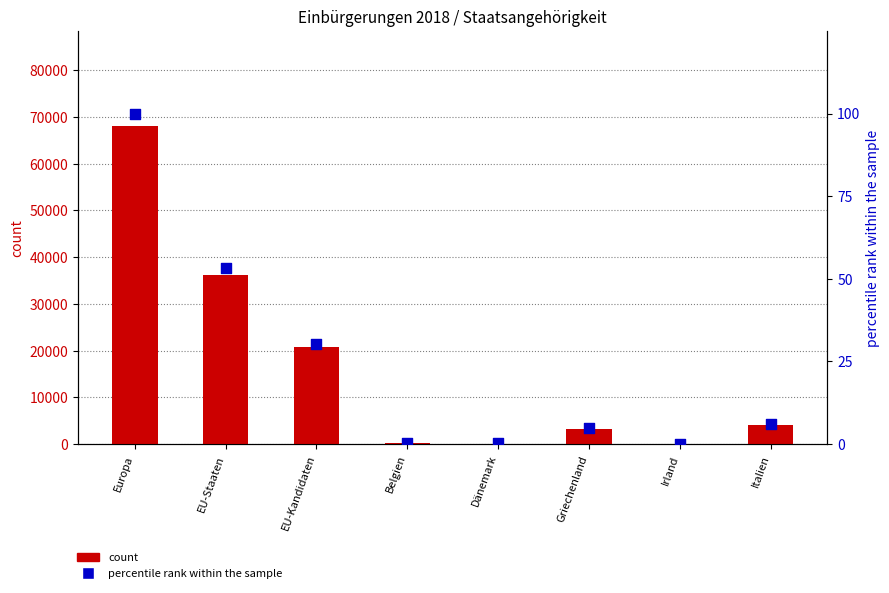

Is the value of count at Italien greater than the value of percentile rank within the sample at EU-Staaten?

Yes